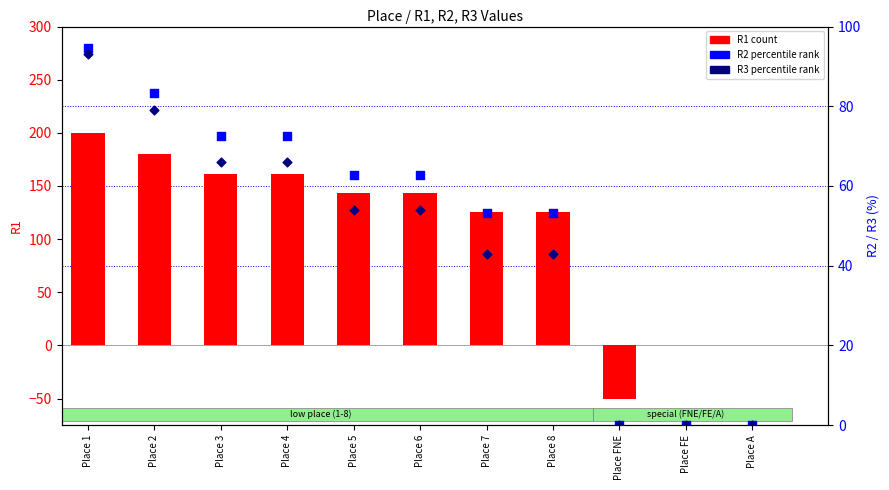

What are all the series names shown in the legend?

R1, R2 (percentile), R3 (percentile)